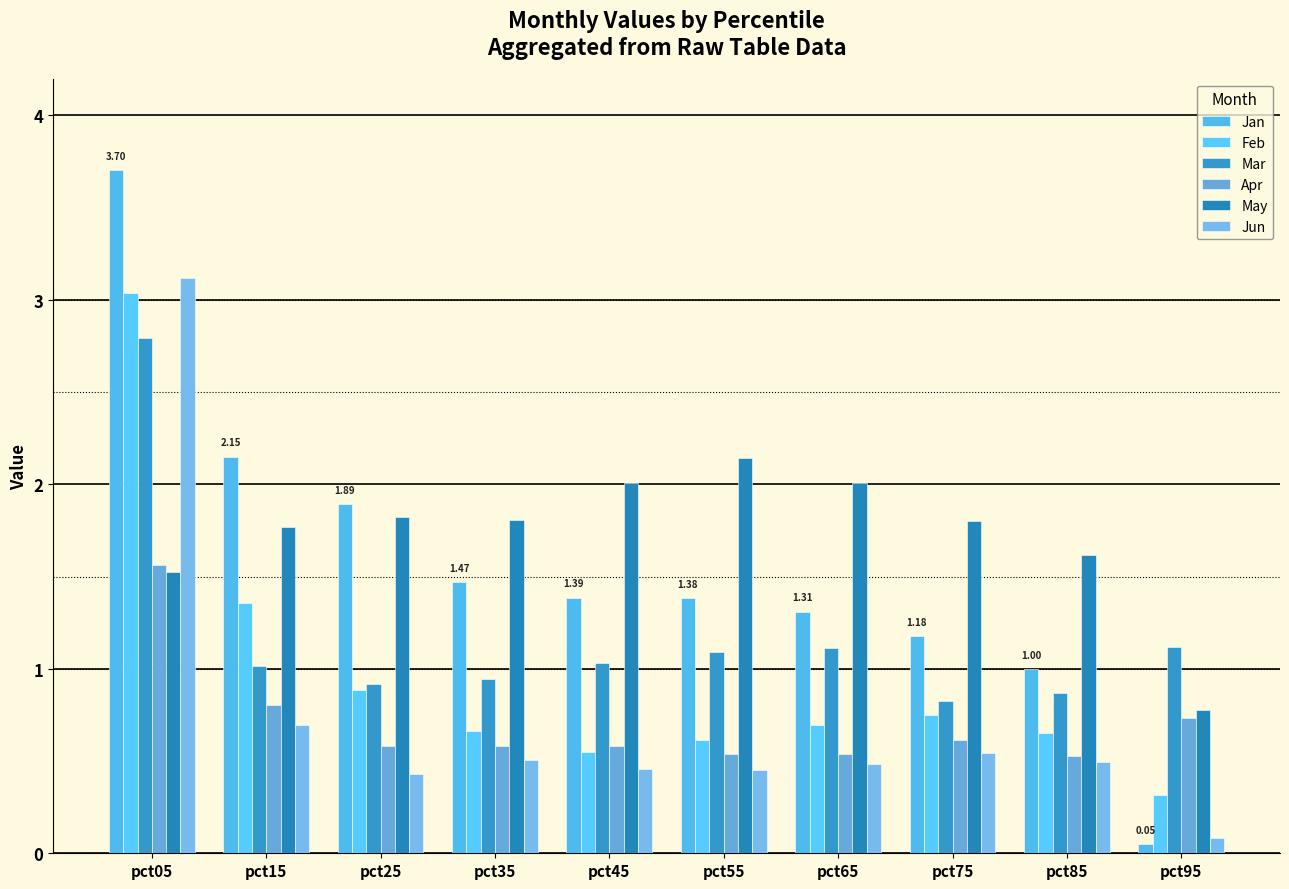

Is it true that Apr equals 0.7 at pct95?

True